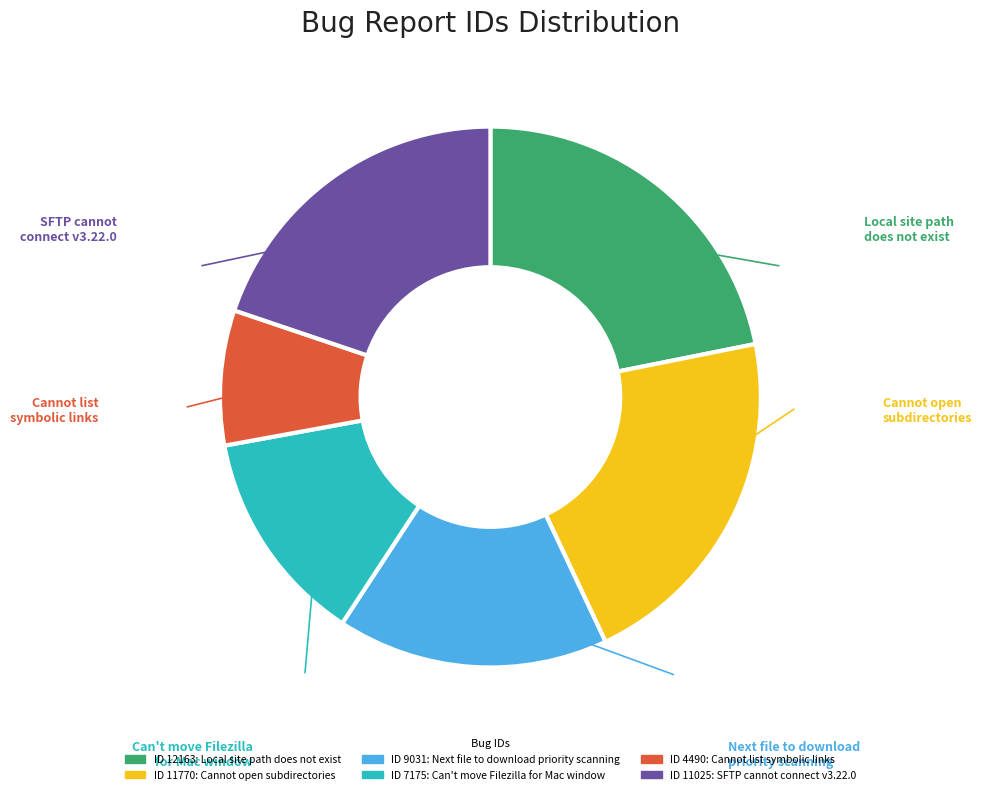

Is there any slice that represents more than half of the pie?

No